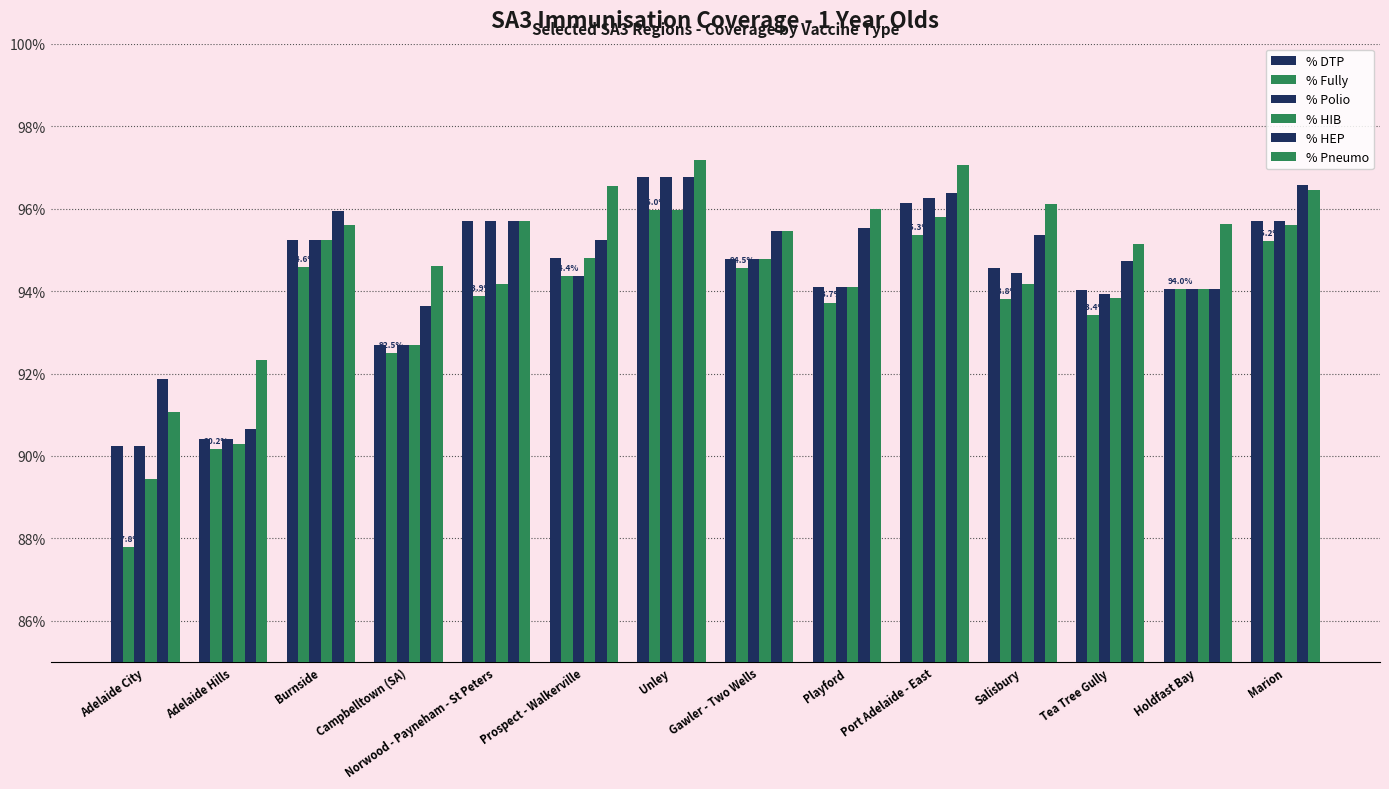

What is the label of the 4th bar from the left?

Campbelltown (SA)